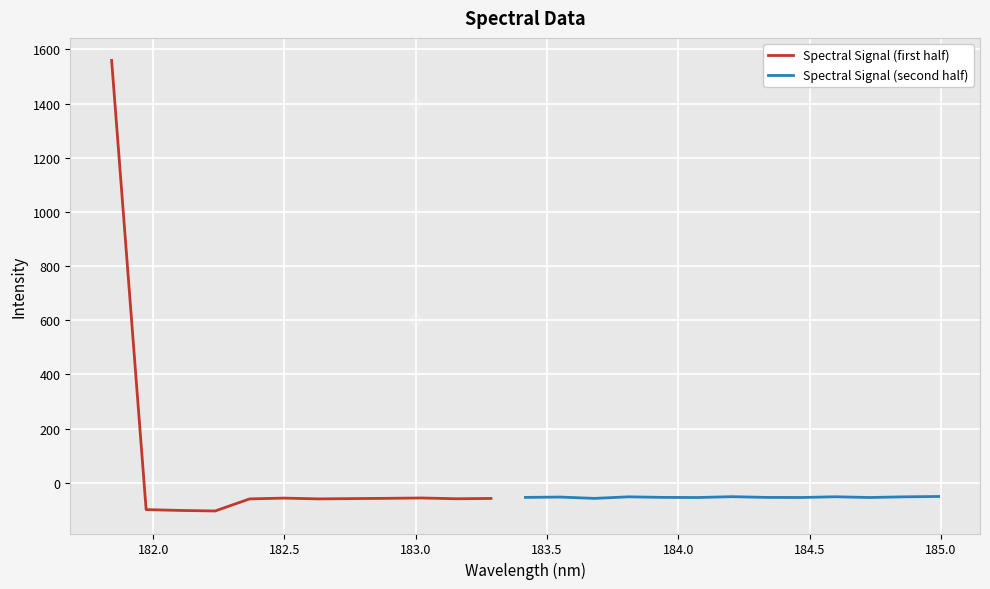

What is the label of the 17th point from the left?

183.9423730432